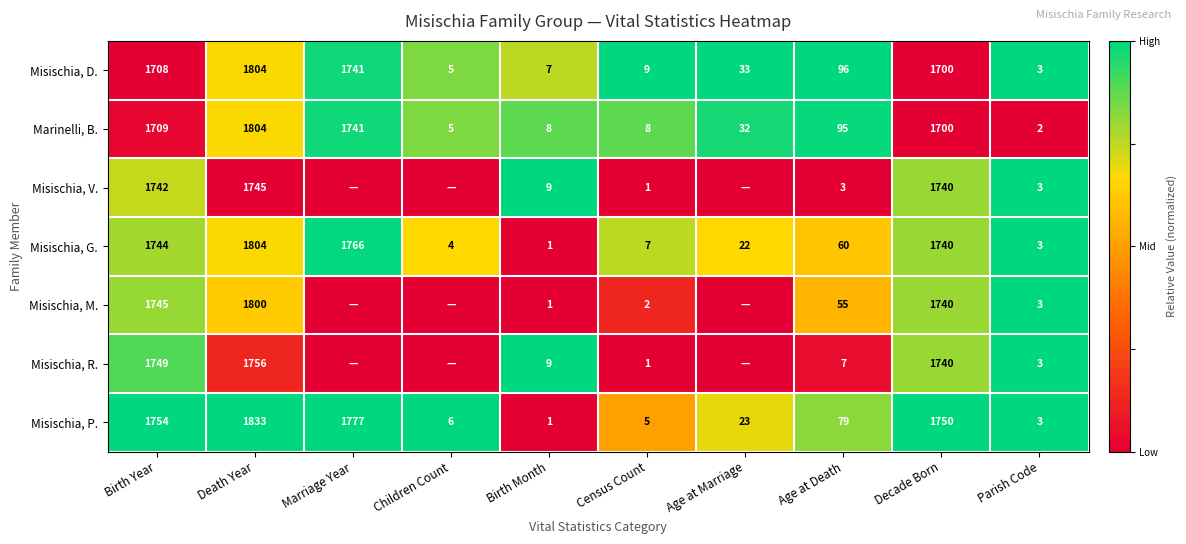

The Misischia, P. series shows 0.6 at Birth Month. True or false?

False